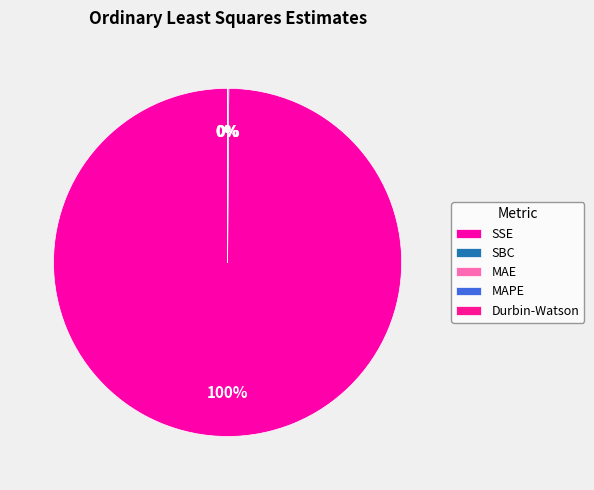

To the nearest percent, what is the difference between the largest and smallest slice percentages?

100%